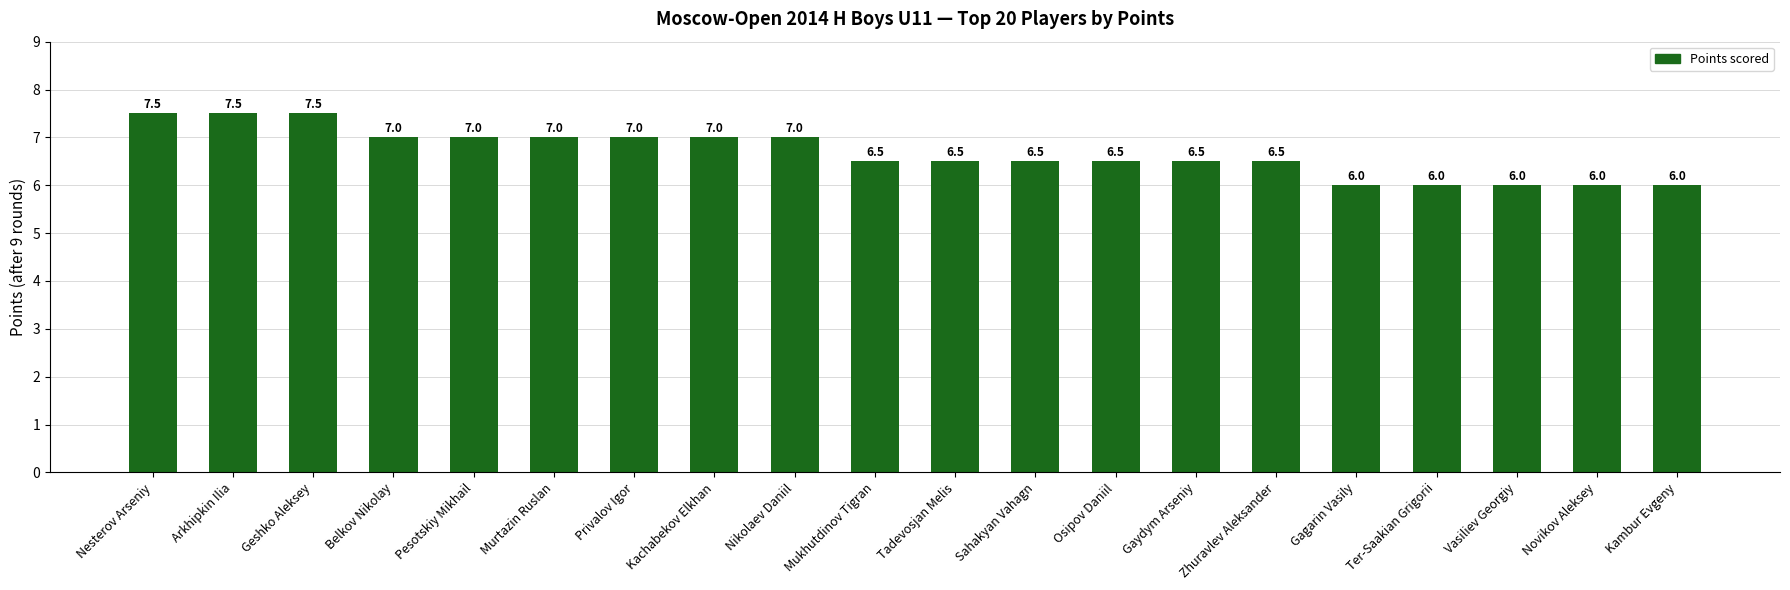

Count the number of values greater than 6.

15